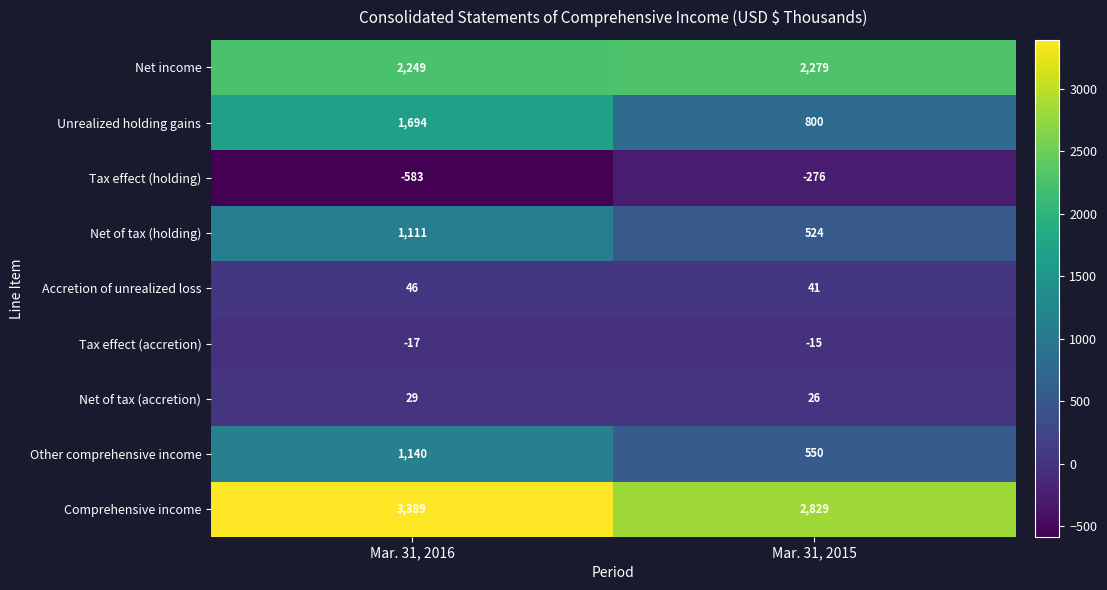

Reading left to right, list all the values displayed in this chart.

Net income: 2249	2279
Unrealized holding gains: 1694	800
Tax effect (holding): -583	-276
Net of tax (holding): 1111	524
Accretion of unrealized loss: 46	41
Tax effect (accretion): -17	-15
Net of tax (accretion): 29	26
Other comprehensive income: 1140	550
Comprehensive income: 3389	2829